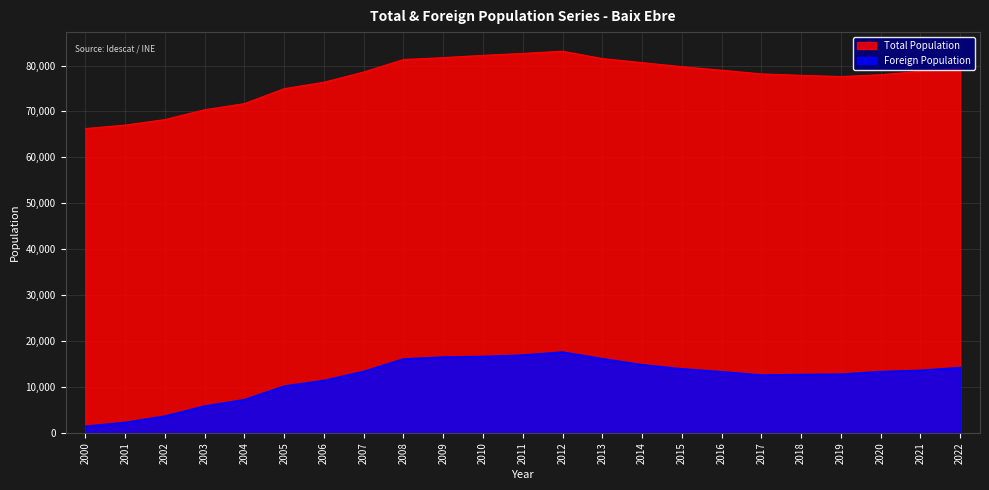

Reading left to right, transcribe all the data shown in this chart.

Total Population: 2000=66274	2001=67031	2002=68227	2003=70373	2004=71708	2005=74962	2006=76368	2007=78590	2008=81304	2009=81724	2010=82222	2011=82634	2012=83125	2013=81514	2014=80637	2015=79748	2016=78977	2017=78180	2018=77868	2019=77596	2020=78011	2021=78721	2022=79636
Foreign Population: 2000=1418	2001=2260	2002=3642	2003=5823	2004=7216	2005=10165	2006=11396	2007=13363	2008=16081	2009=16490	2010=16621	2011=16928	2012=17583	2013=16132	2014=14824	2015=13933	2016=13296	2017=12589	2018=12687	2019=12773	2020=13328	2021=13599	2022=14209